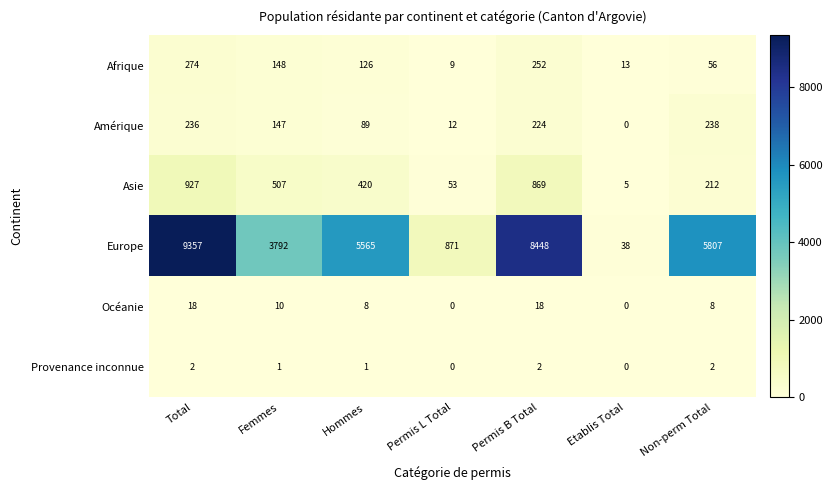

Which series has the largest total across all categories?

Europe